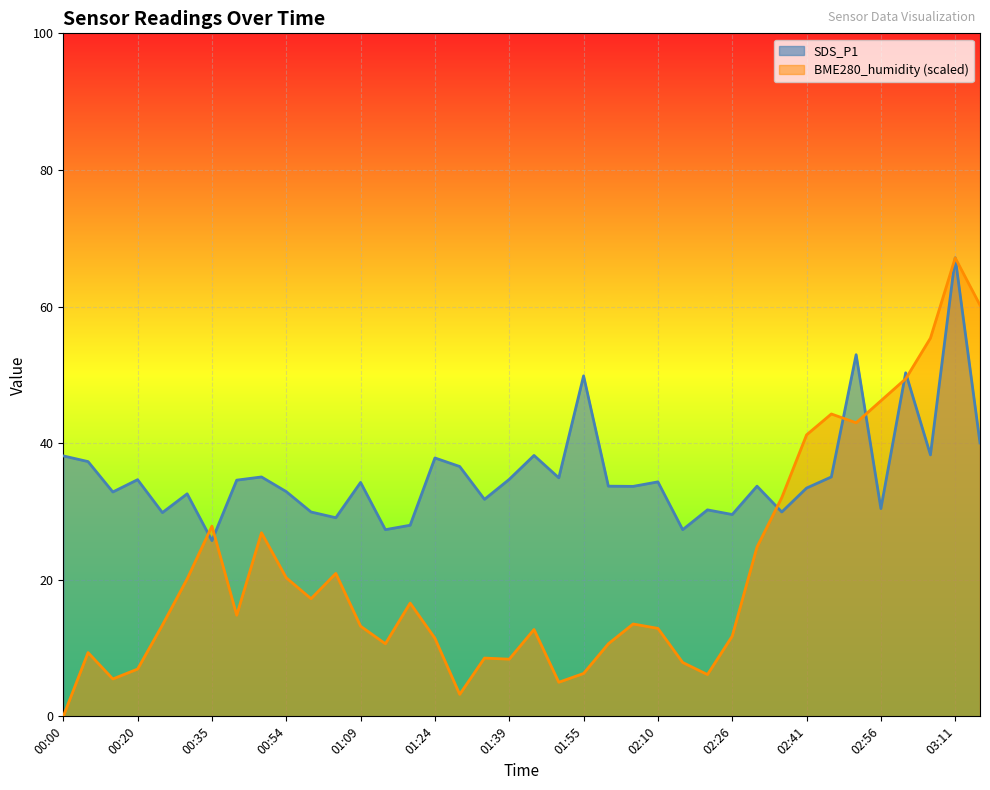

At which label does BME280_humidity first exceed 13?

00:25